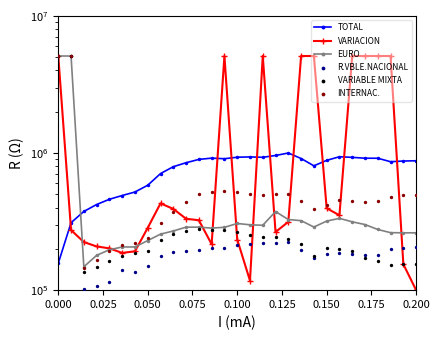

Is the value of EURO at 27 greater than the value of VARIACION at 14?

Yes